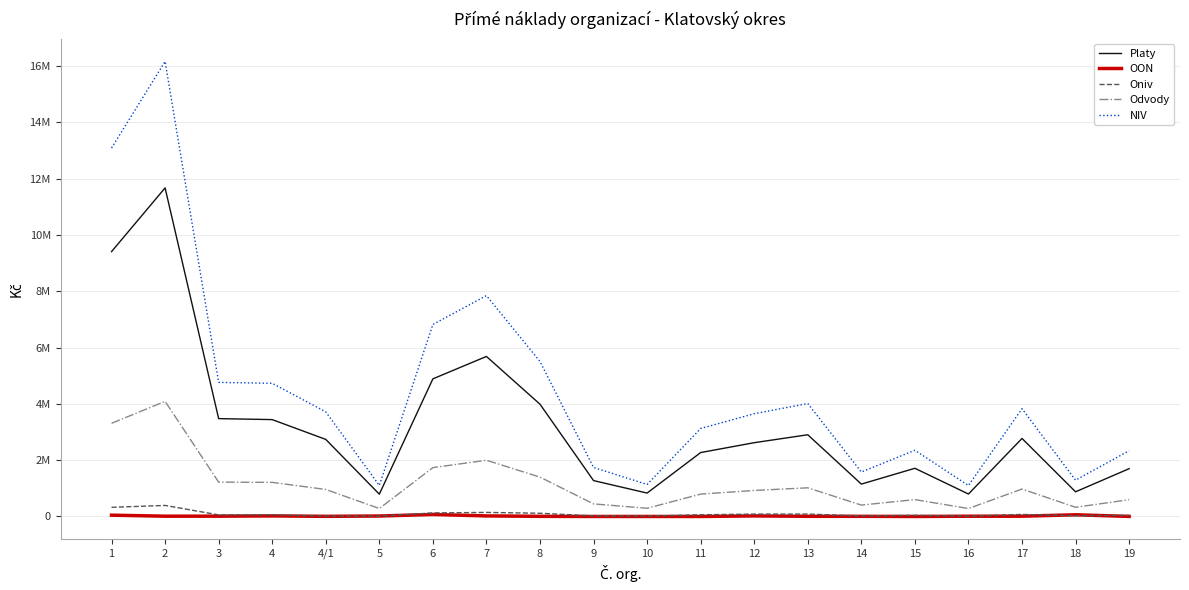

What is the value of the OON point at the 17th from the left?

9000